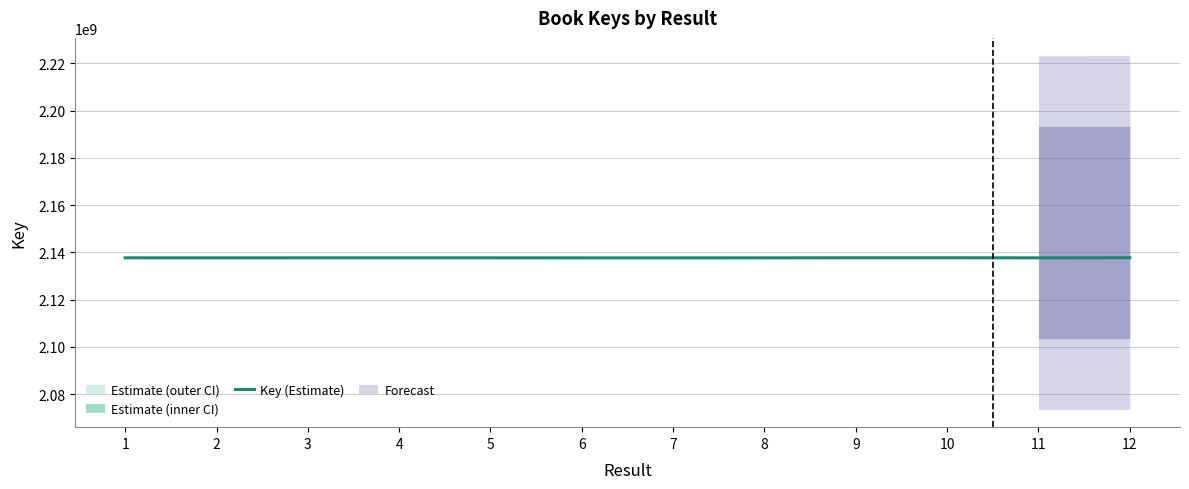

What is the sum of all values?

25652215393